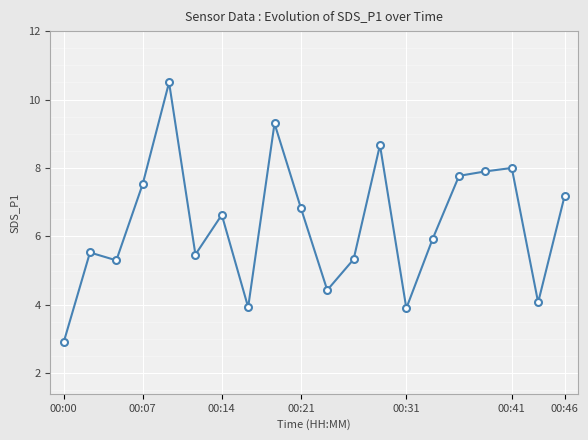

True or false: there are more than 2 points higher than both neighbors.

True